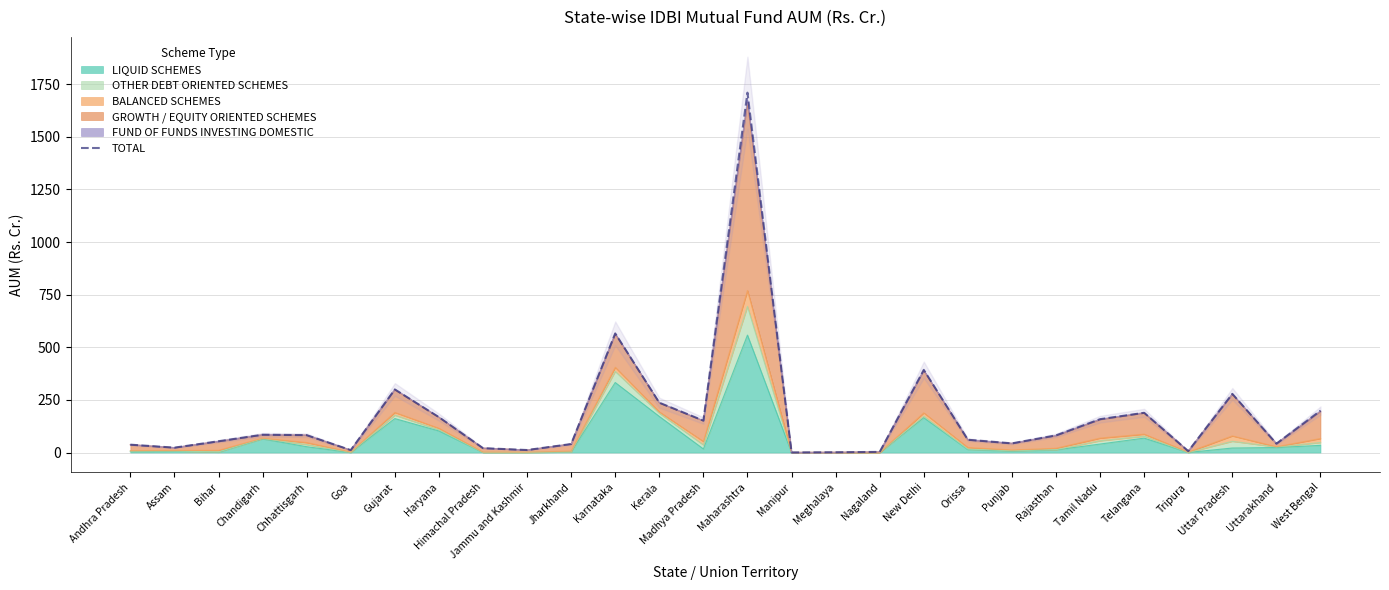

Where is the first local maximum?

Chandigarh